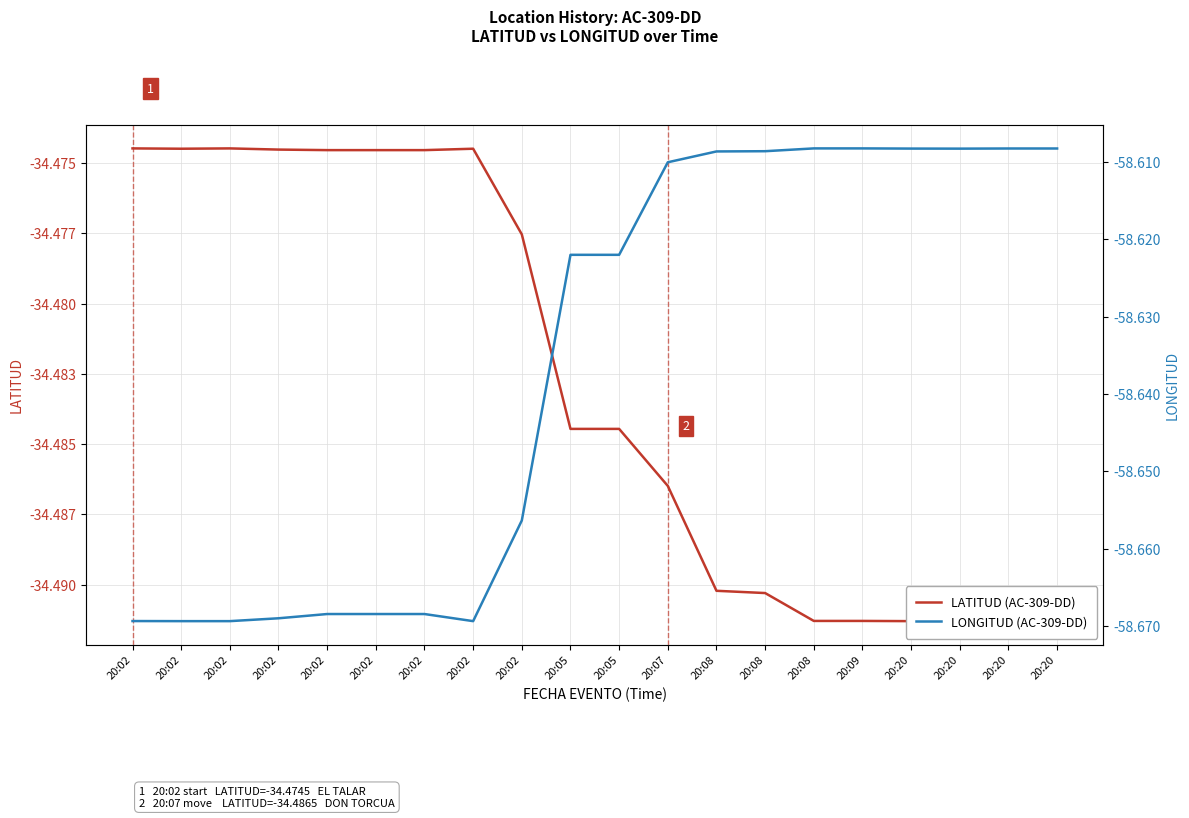

What are all the series names shown in the legend?

LATITUD (AC-309-DD), LONGITUD (AC-309-DD)